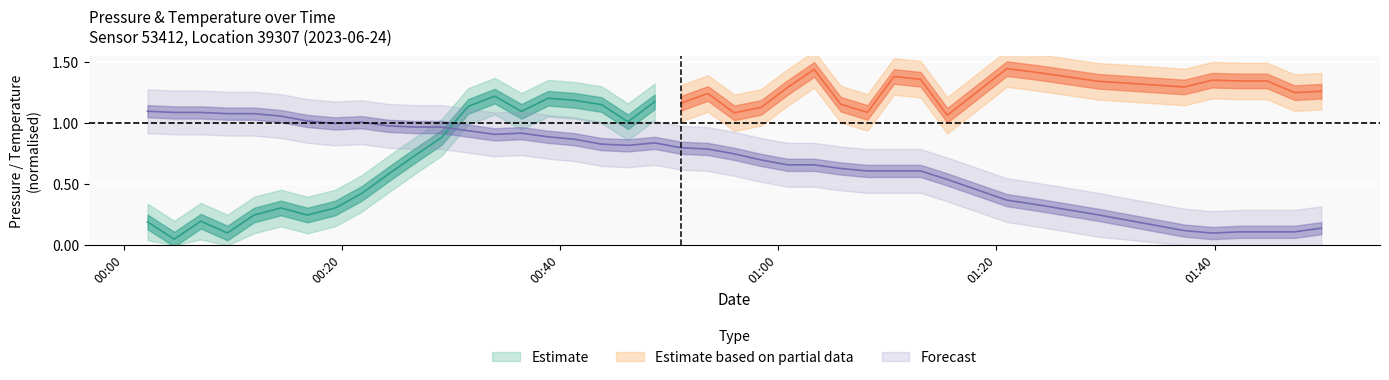

How many points are lower than both their immediate neighbors (excluding endpoints)?

4